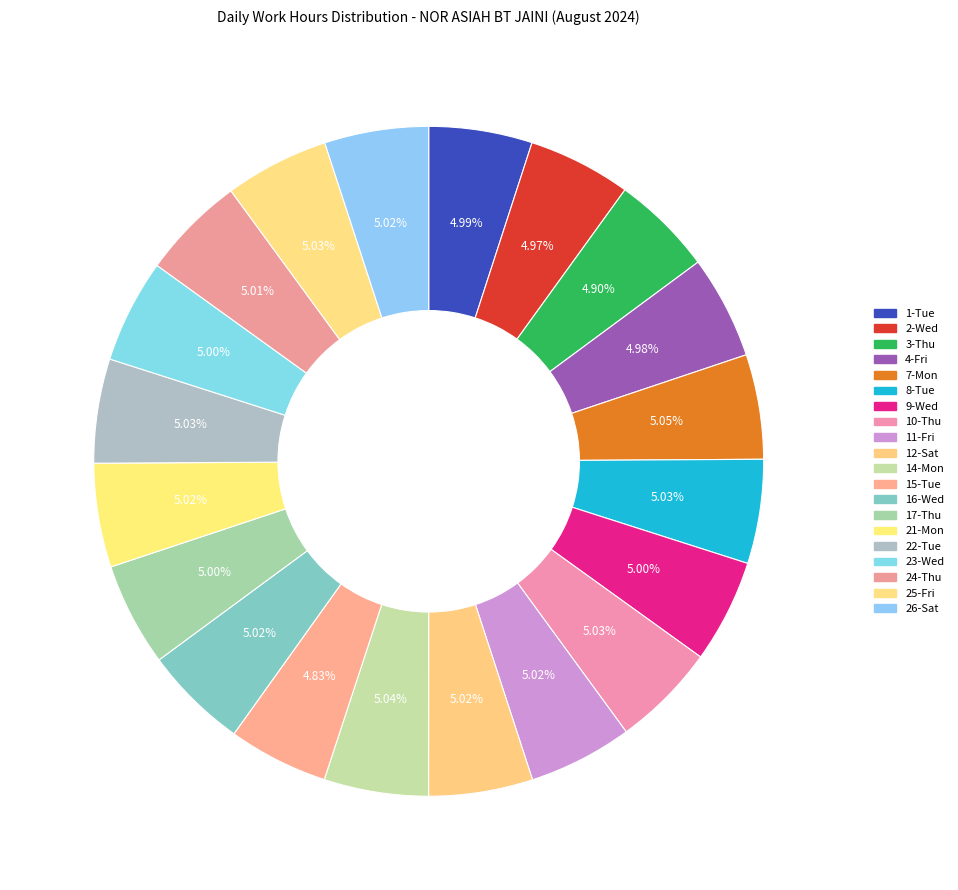

The 11-Fri slice represents 1% of the pie. True or false?

False